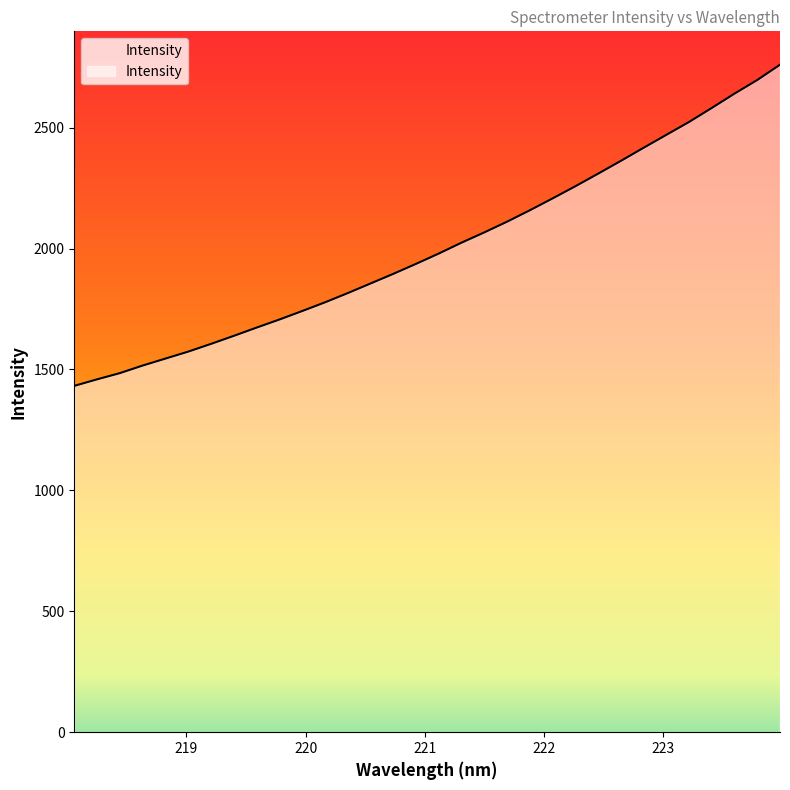

Does the chart have visible grid lines?

No